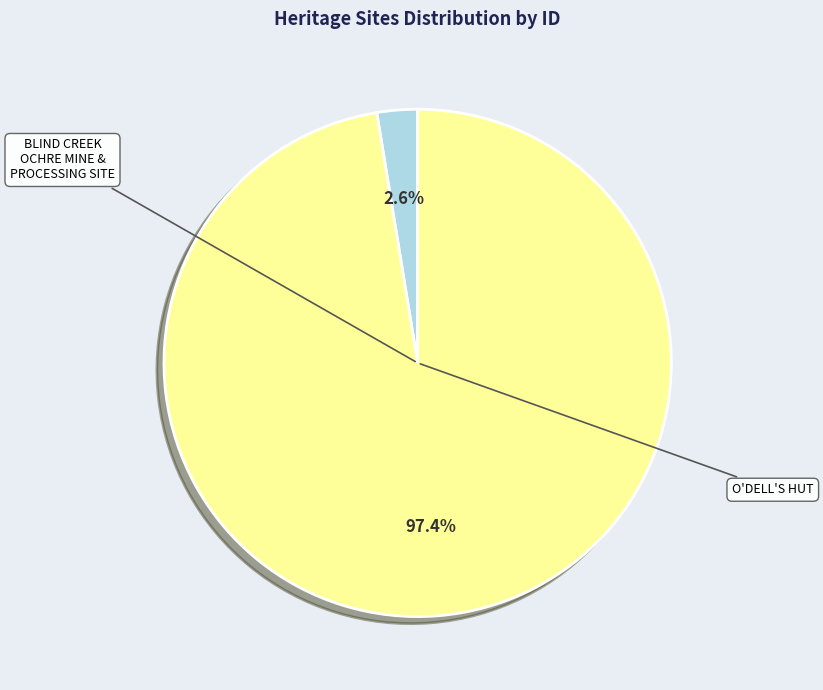

Is there a majority slice in this chart?

Yes